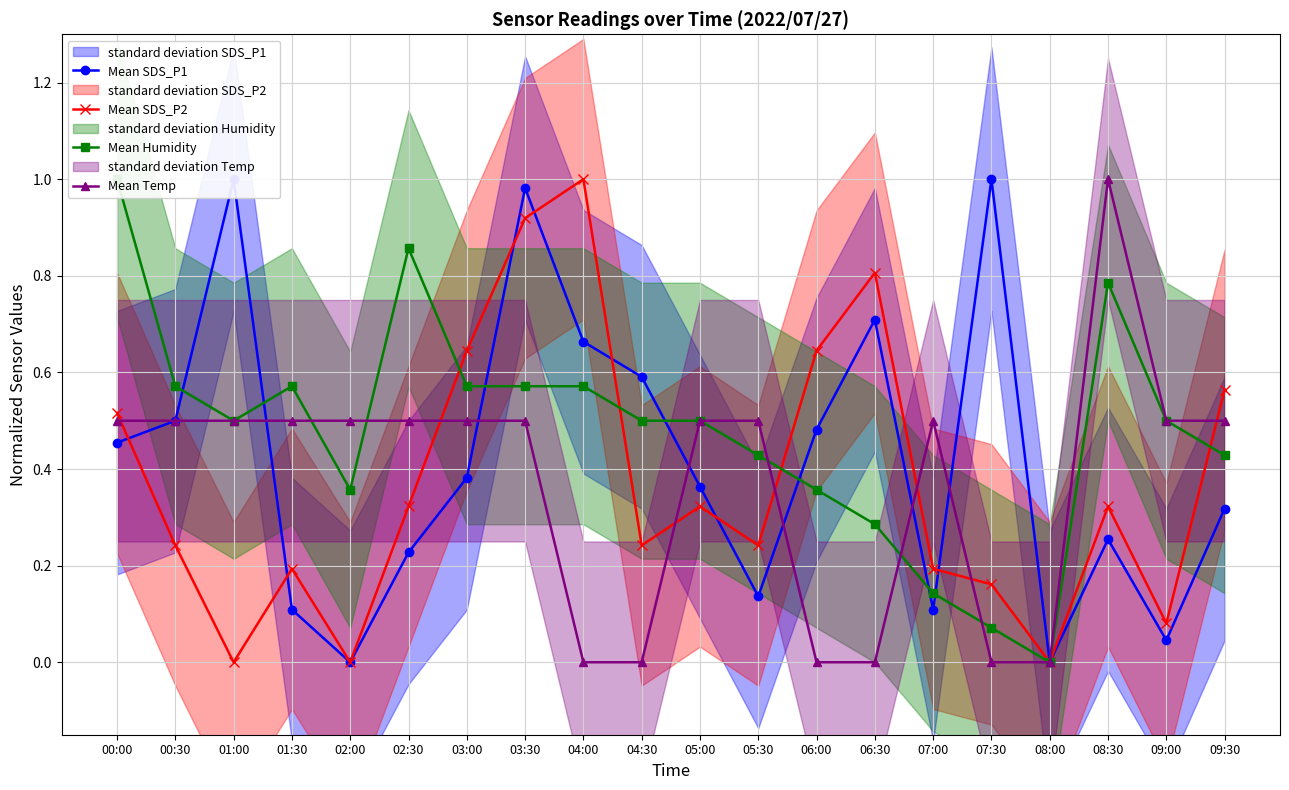

True or false: Mean SDS_P1 has more than 2 interior local peaks.

True